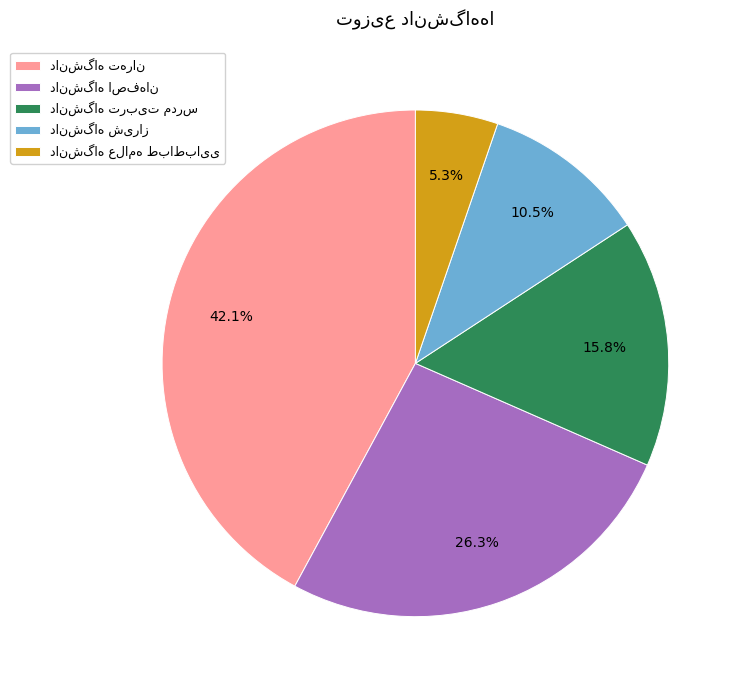

To the nearest percent, what is the average slice percentage?

20%